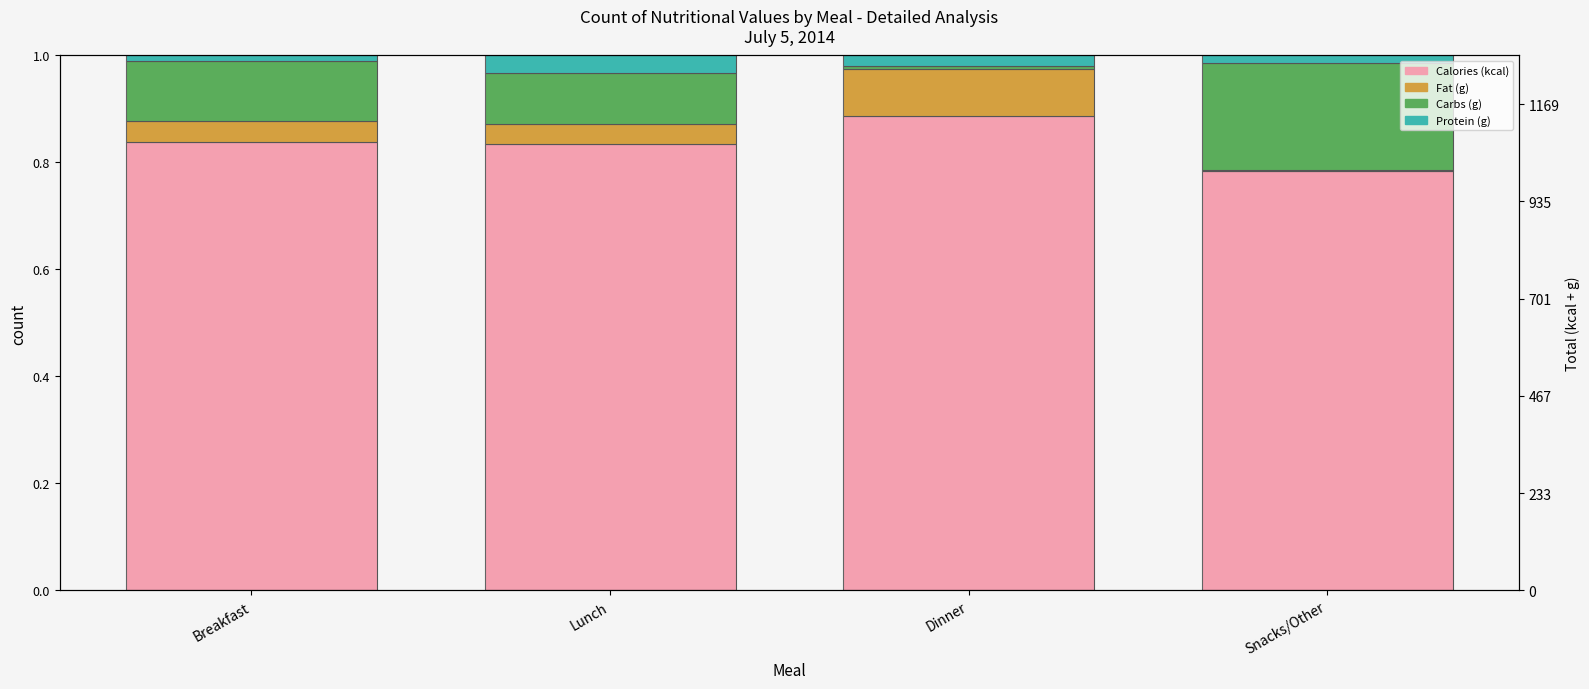

Is it true that Protein (g) equals 0.0 at Snacks/Other?

False